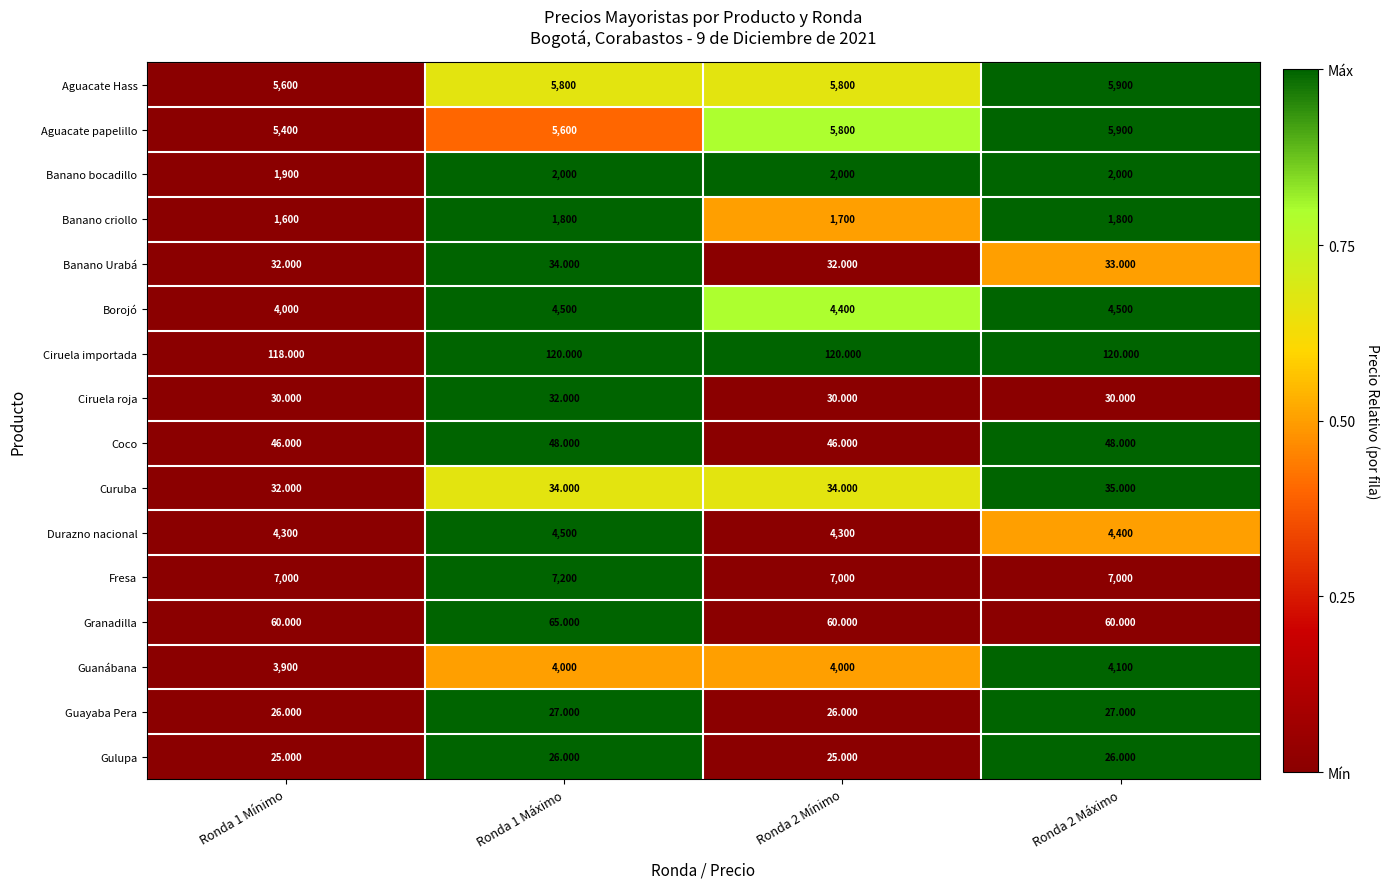

Which series has the largest total across all categories?

Fresa